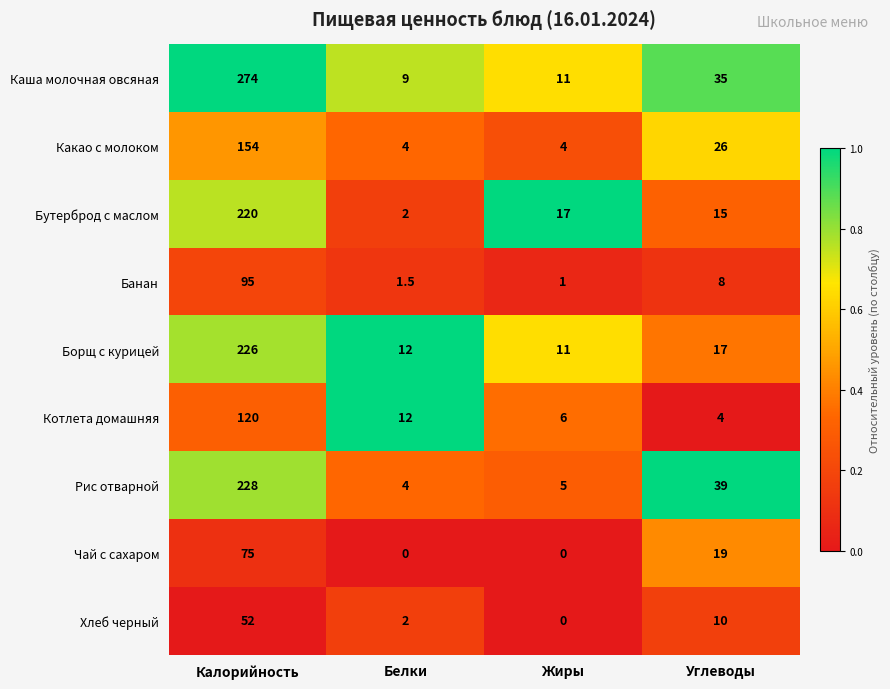

What is the difference between the maximum and minimum values in the Рис отварной series?

224.0